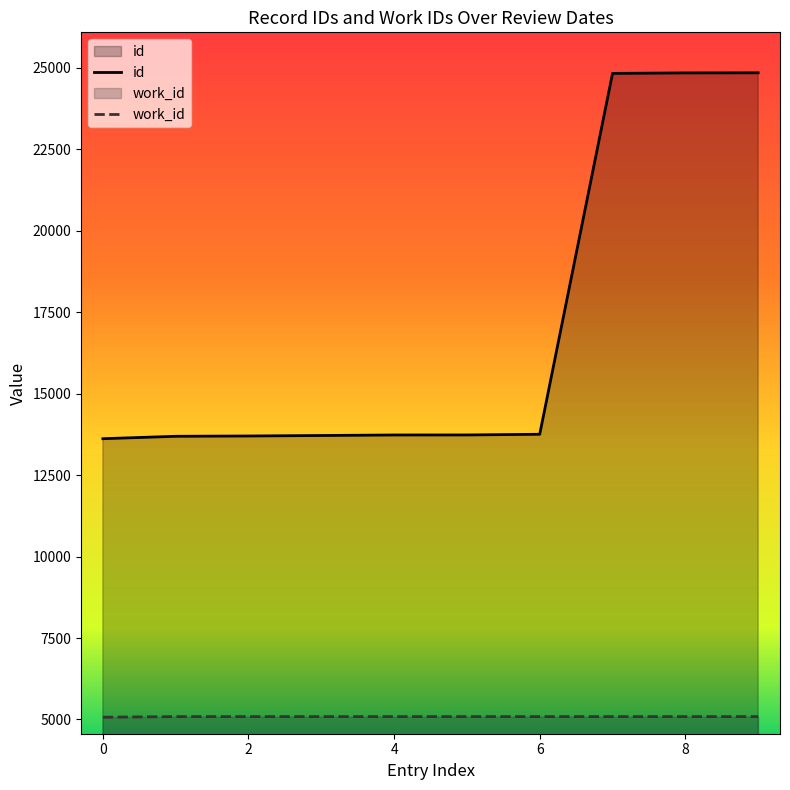

Rank the series by their average value, from lowest to highest.

work_id, id